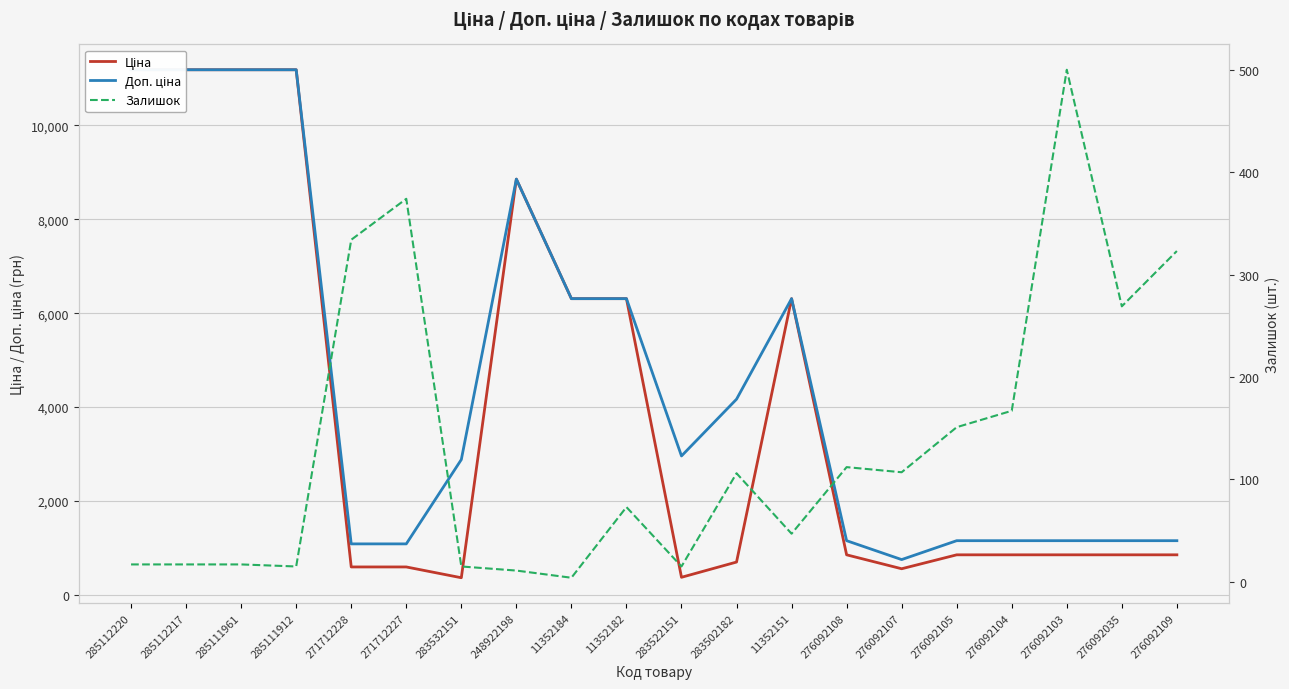

What is the difference between the maximum and minimum values in the Доп. ціна series?

10441.2